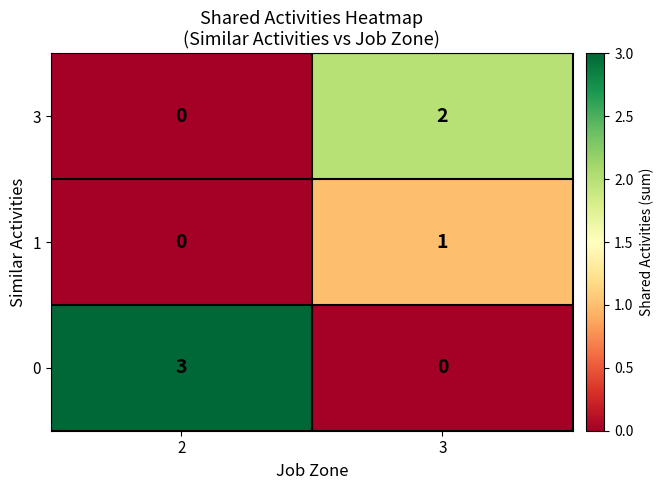

What is the total value across all series at 2?

3